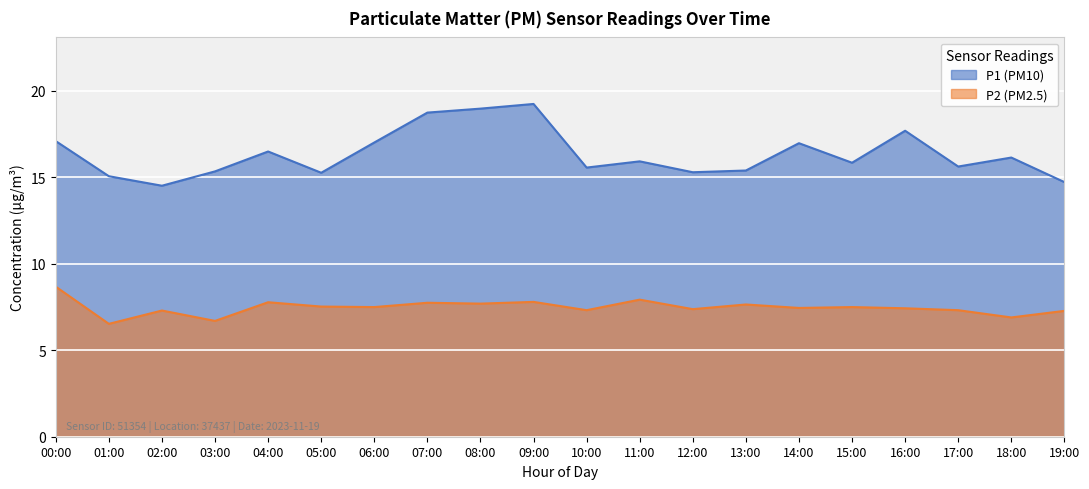

At which label does P1 reach its minimum?

02:00